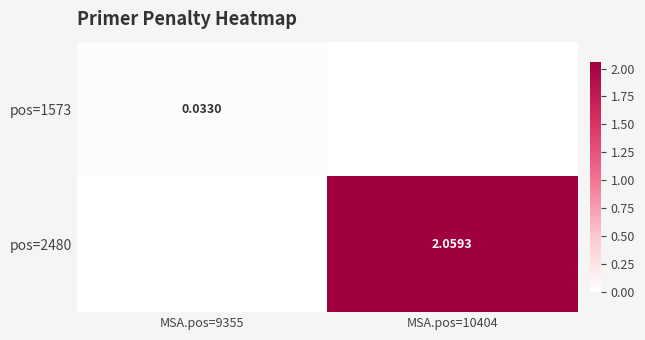

What is the highest value of the pos=2480 series?

2.1